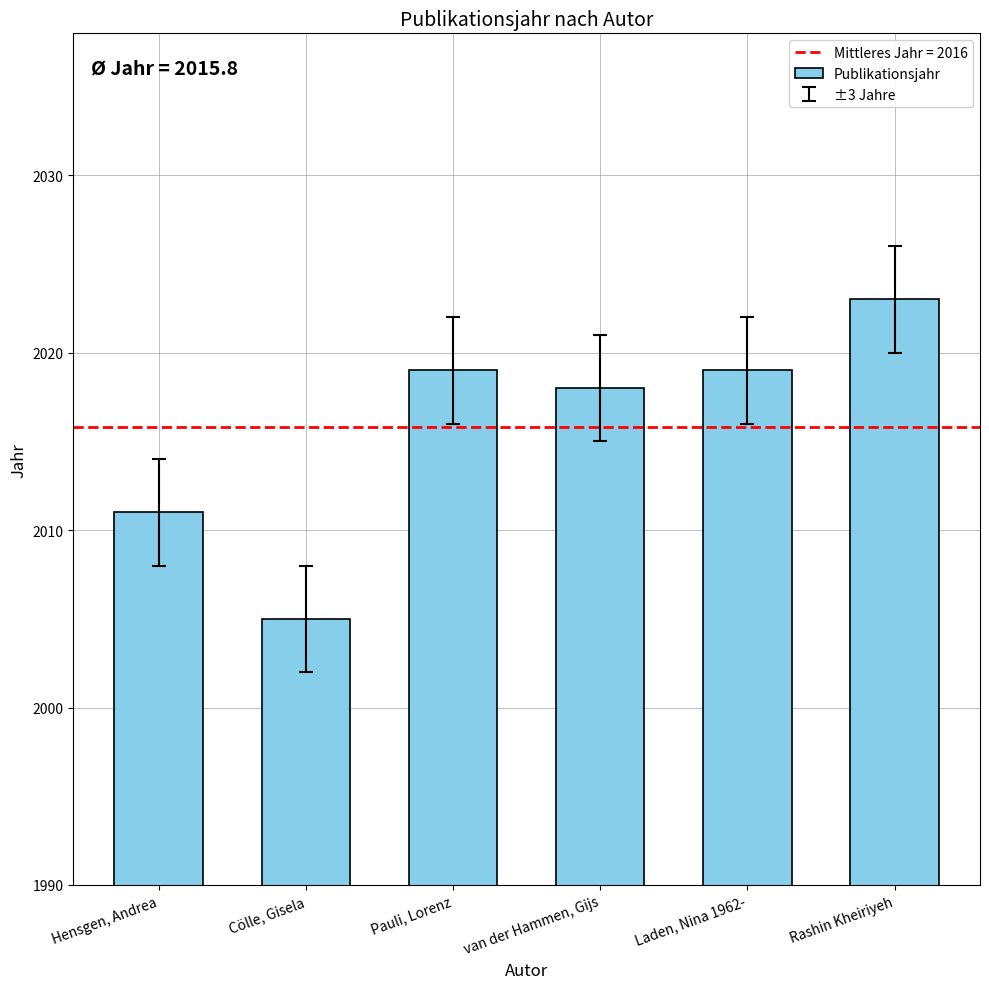

Reading right to left, what are all the values shown in this chart?

Rashin Kheiriyeh=2023	Laden, Nina 1962-=2019	van der Hammen, Gijs=2018	Pauli, Lorenz=2019	Cölle, Gisela=2005	Hensgen, Andrea=2011